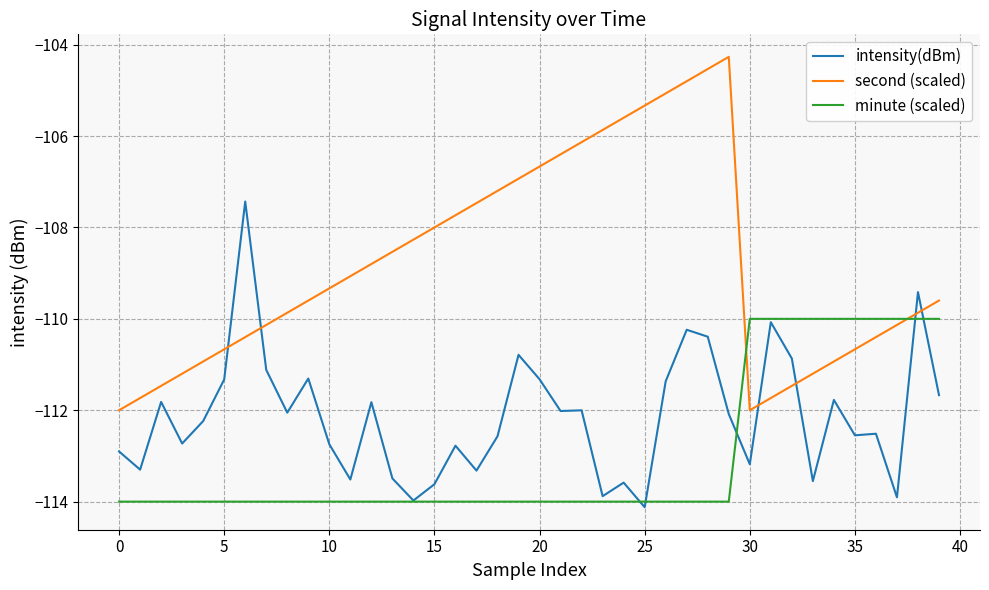

List the series in order of their overall mean, lowest first.

minute (scaled), intensity(dBm), second (scaled)